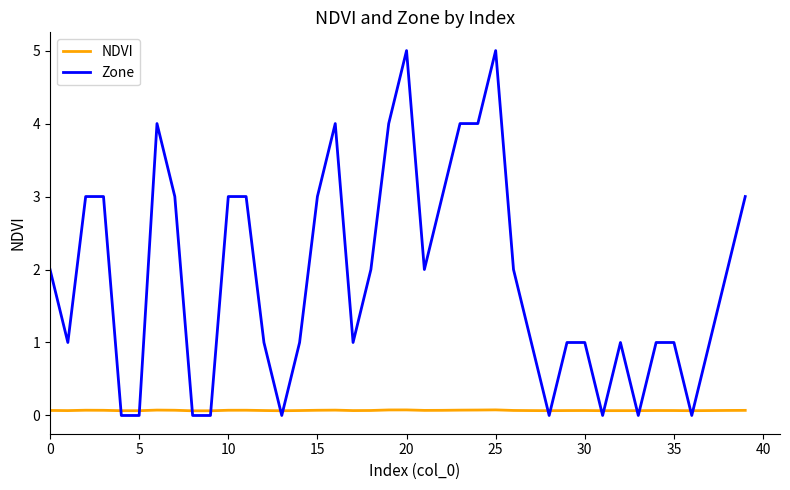

How many distinct data groups are displayed?

2